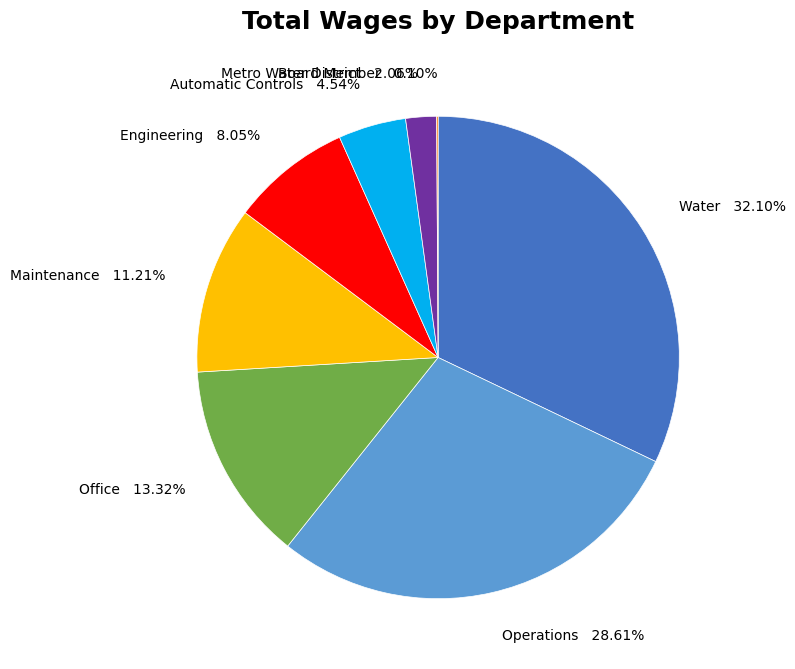

Which slice is the largest?

Water